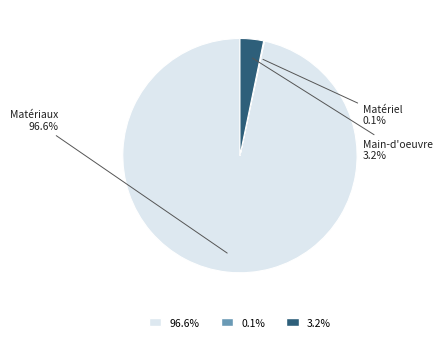

Does any single category account for the majority?

Yes